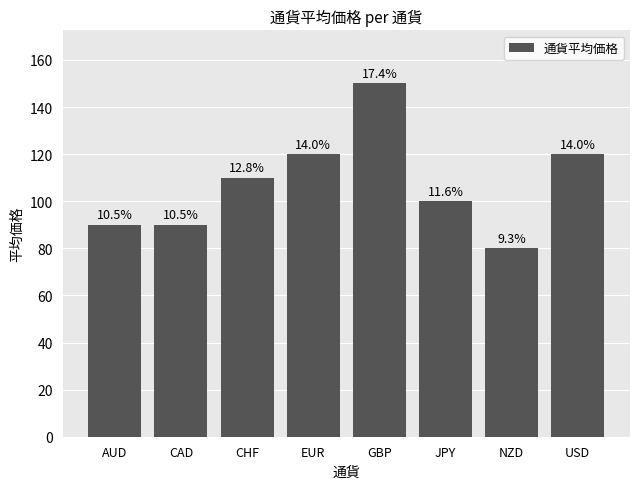

How many values are between 90 and 120?

6